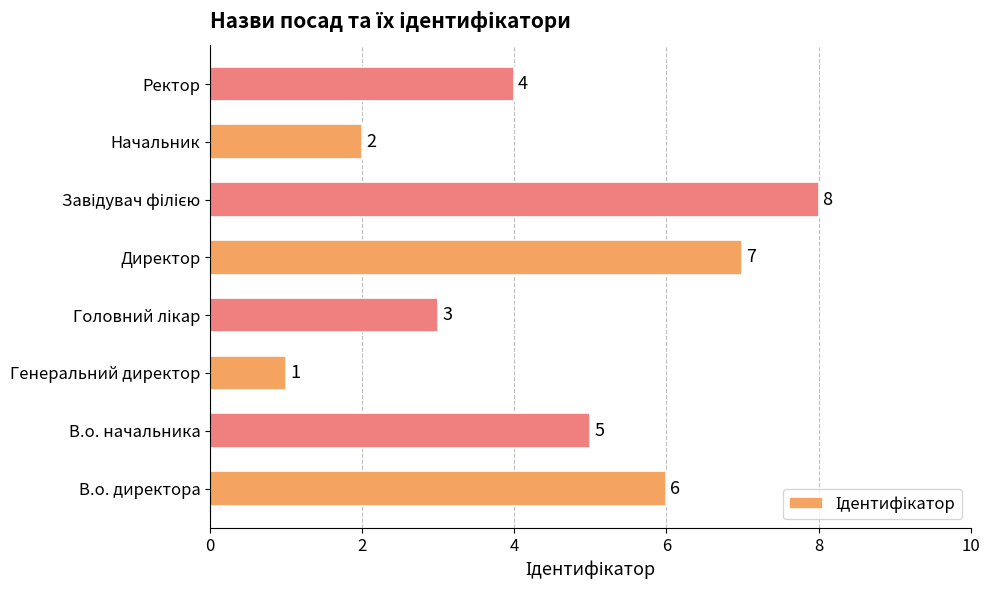

The chart shows a value of 5 at В.о. начальника. True or false?

True